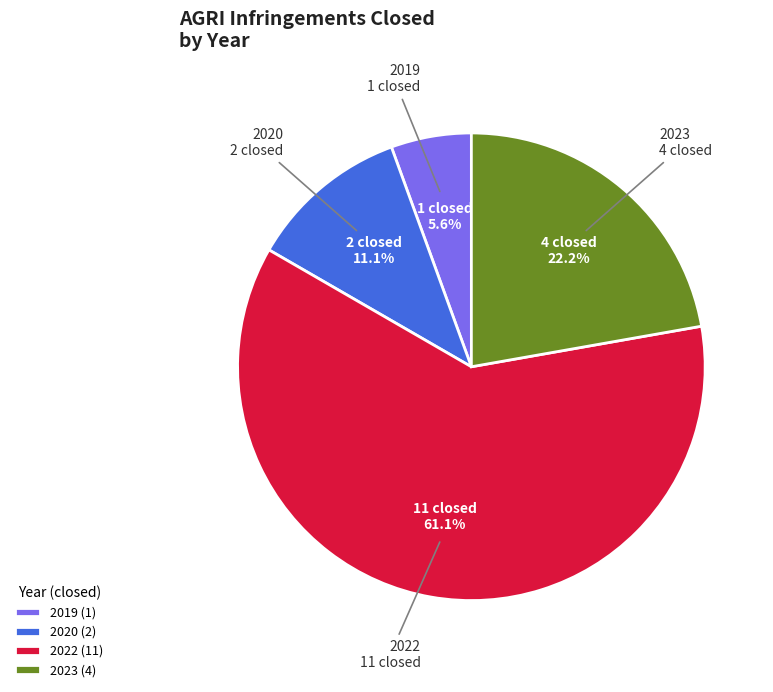

Is there any slice that represents more than half of the pie?

Yes